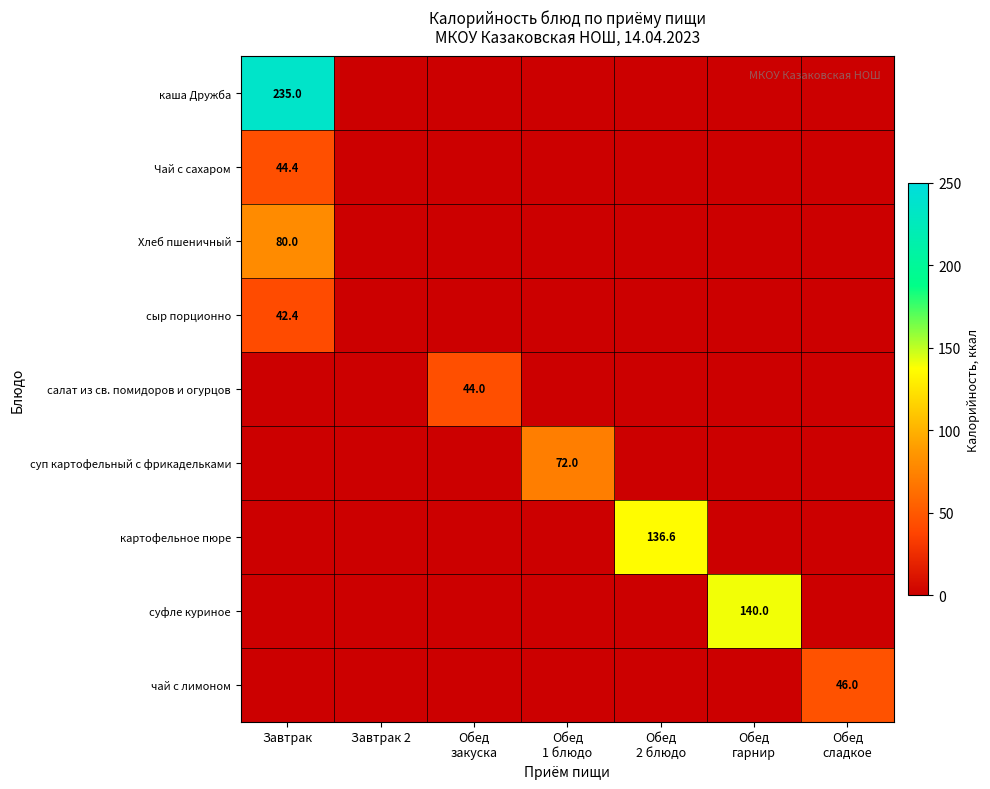

True or false: Чай с сахаром has a value of 44.4 at Завтрак.

True